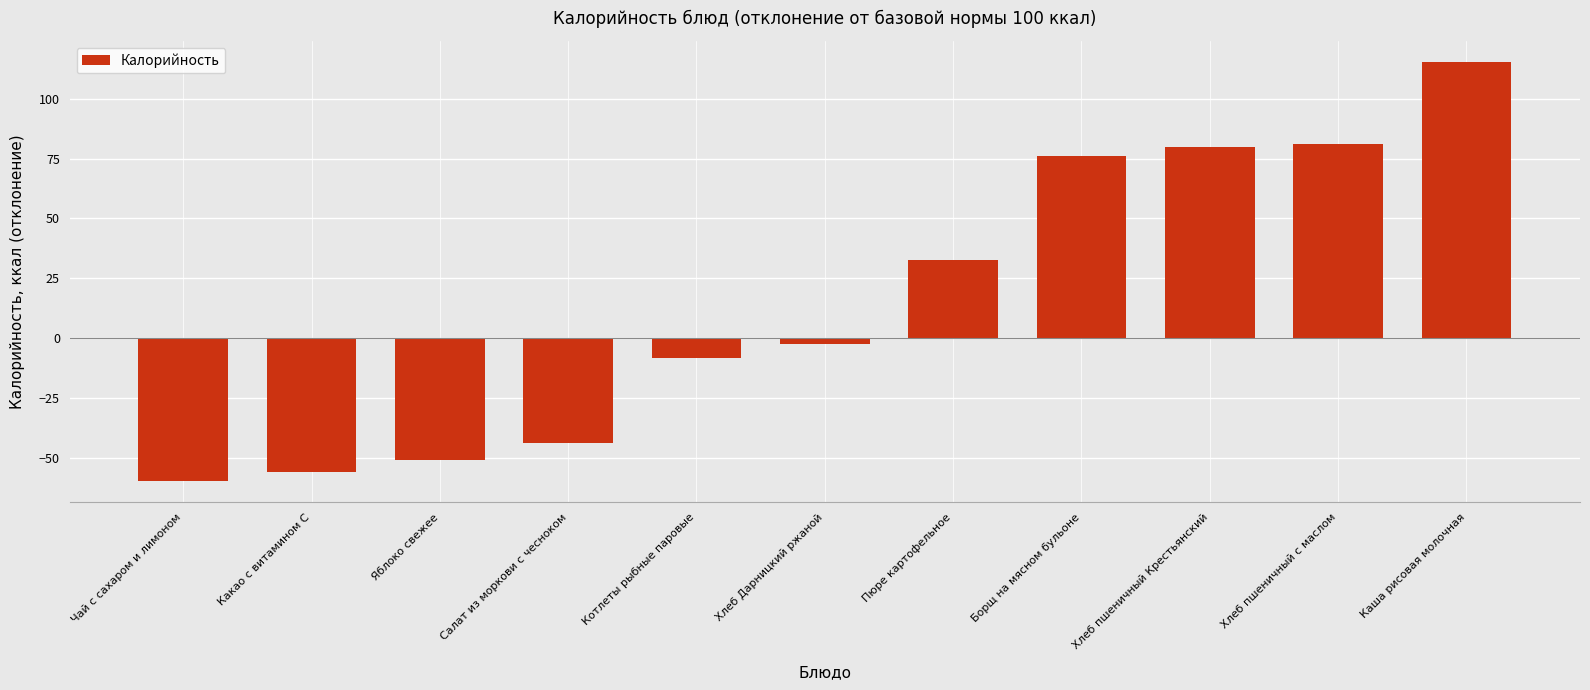

Are the bars grouped side by side (vs. stacked)?

No